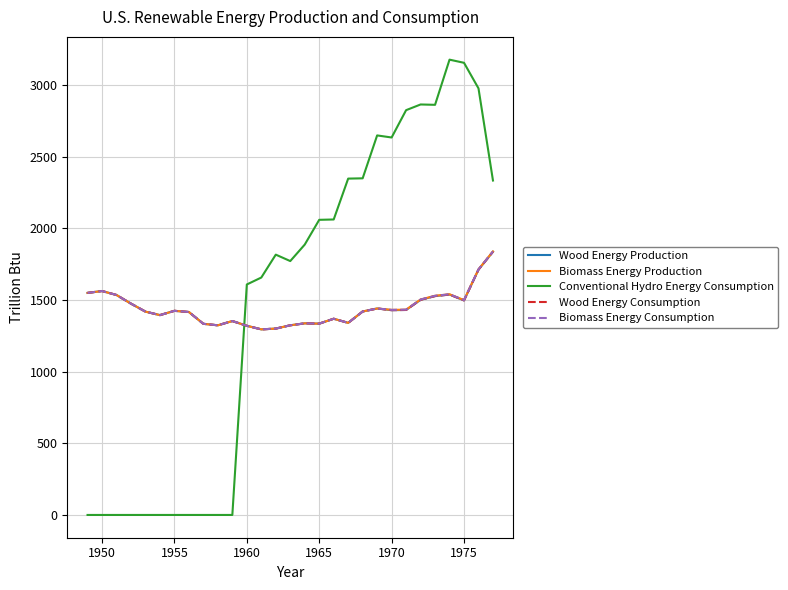

Does the chart have visible grid lines?

Yes